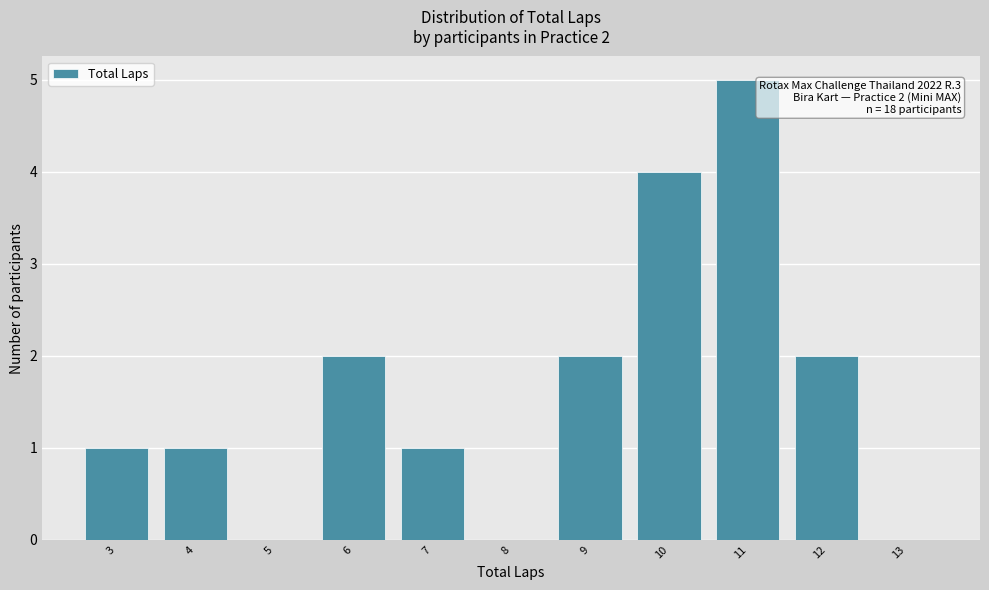

Reading left to right, what are all the values shown in this chart?

3=1	4=1	5=0	6=2	7=1	8=0	9=2	10=4	11=5	12=2	13=0